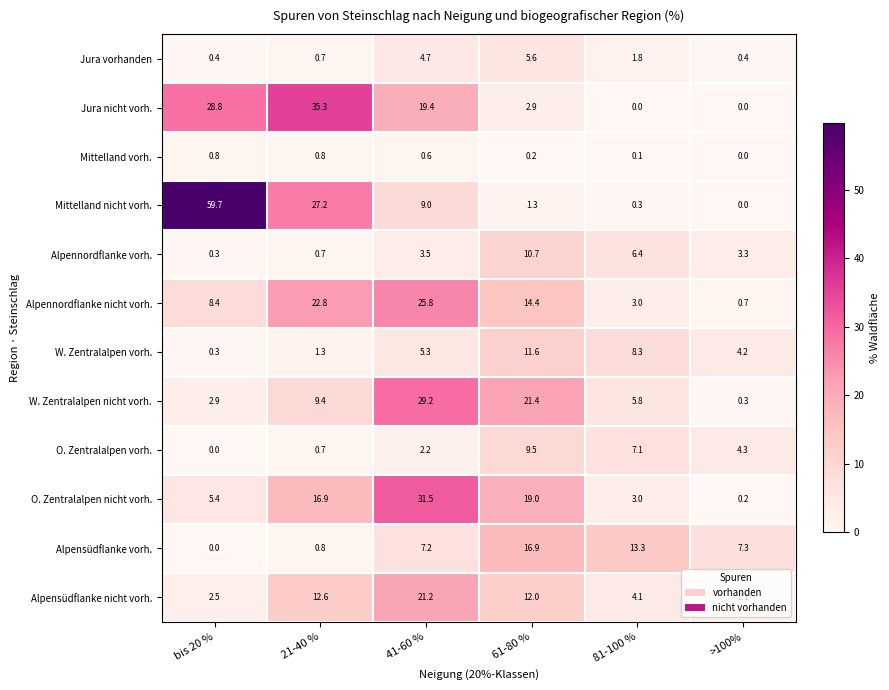

Which category has the lowest value in the W. Zentralalpen vorh. series?

bis 20 %